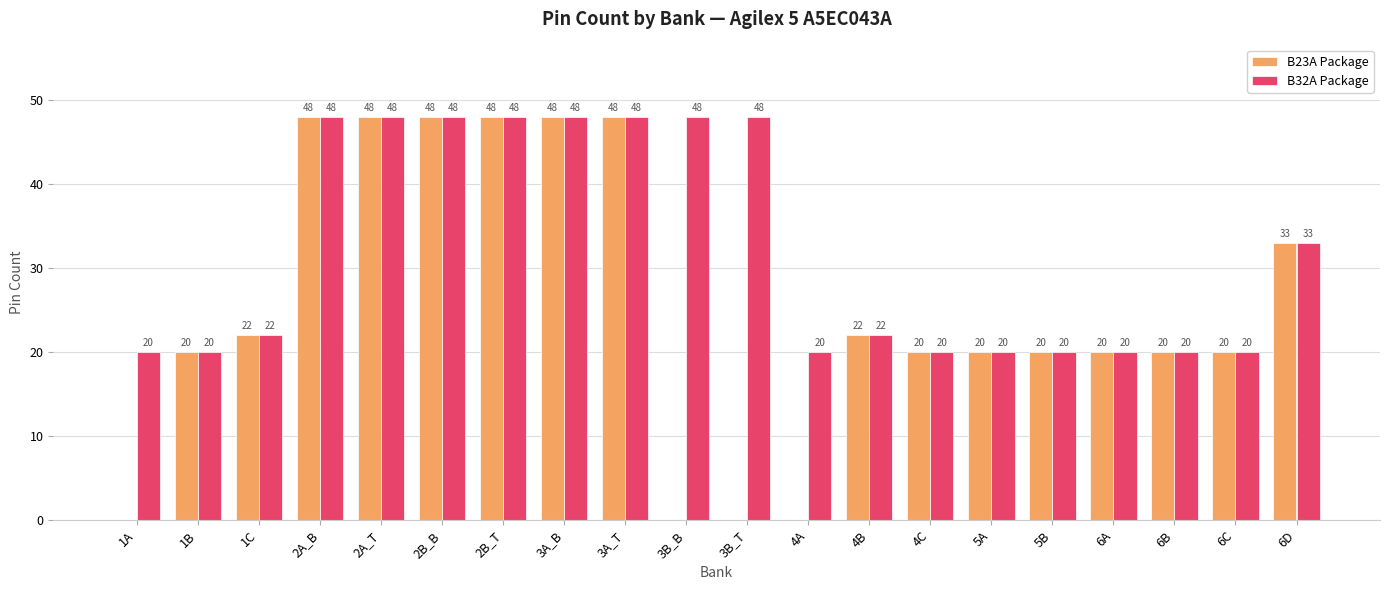

Reading left to right, what are all the values shown in this chart?

B23A Package: 1A=0	1B=20	1C=22	2A_B=48	2A_T=48	2B_B=48	2B_T=48	3A_B=48	3A_T=48	3B_B=0	3B_T=0	4A=0	4B=22	4C=20	5A=20	5B=20	6A=20	6B=20	6C=20	6D=33
B32A Package: 1A=20	1B=20	1C=22	2A_B=48	2A_T=48	2B_B=48	2B_T=48	3A_B=48	3A_T=48	3B_B=48	3B_T=48	4A=20	4B=22	4C=20	5A=20	5B=20	6A=20	6B=20	6C=20	6D=33